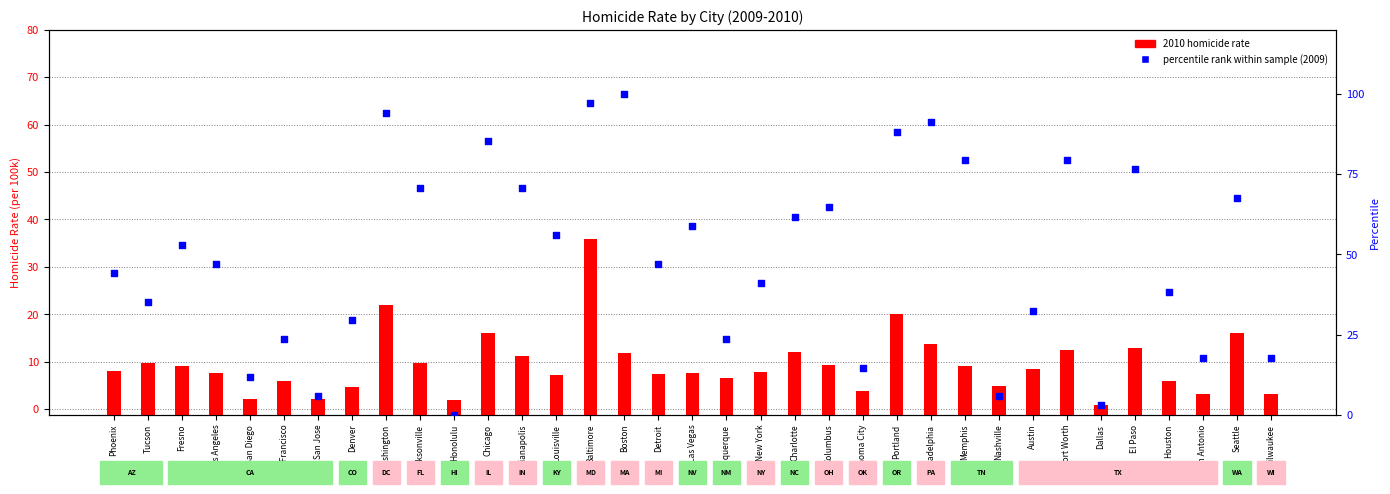

What is the total value across all series at Albuquerque?

31.3